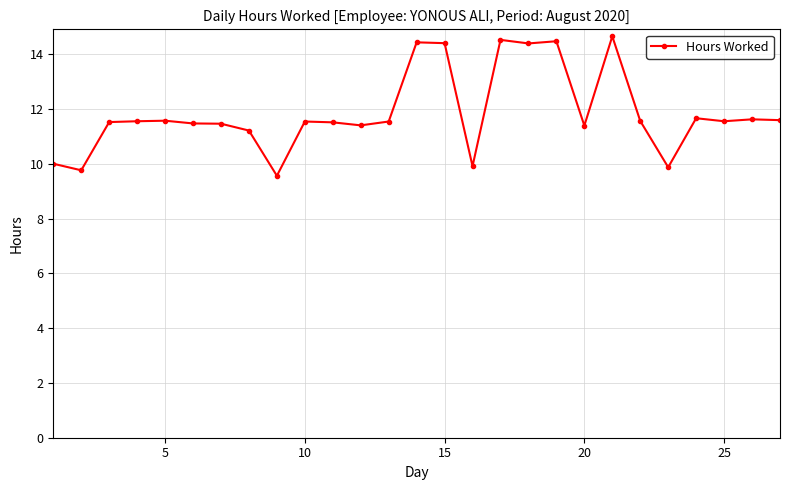

How many values are below 11?

5